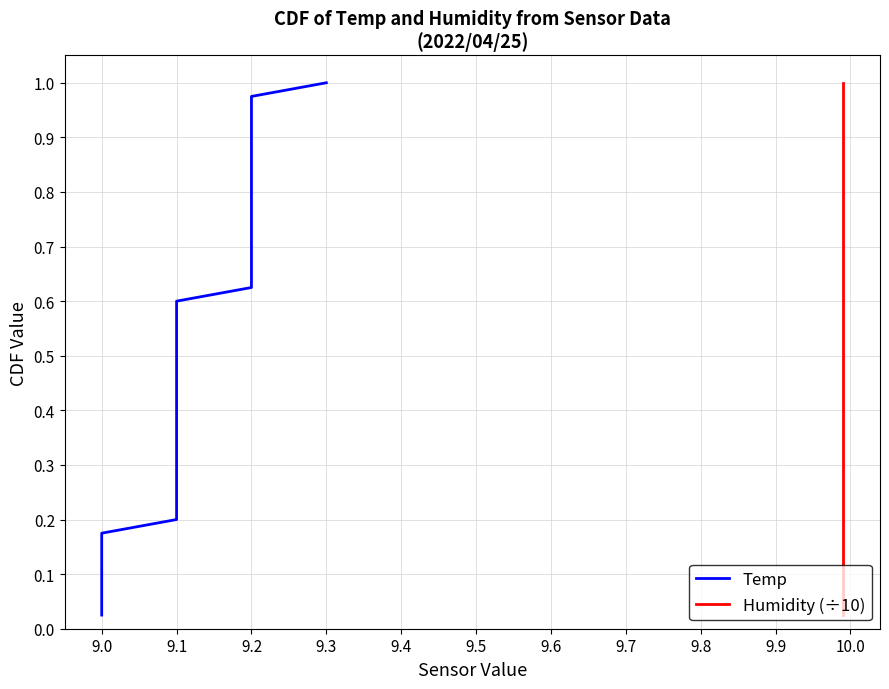

True or false: Humidity (÷10) has a value of 0.3 at 10.0.

True